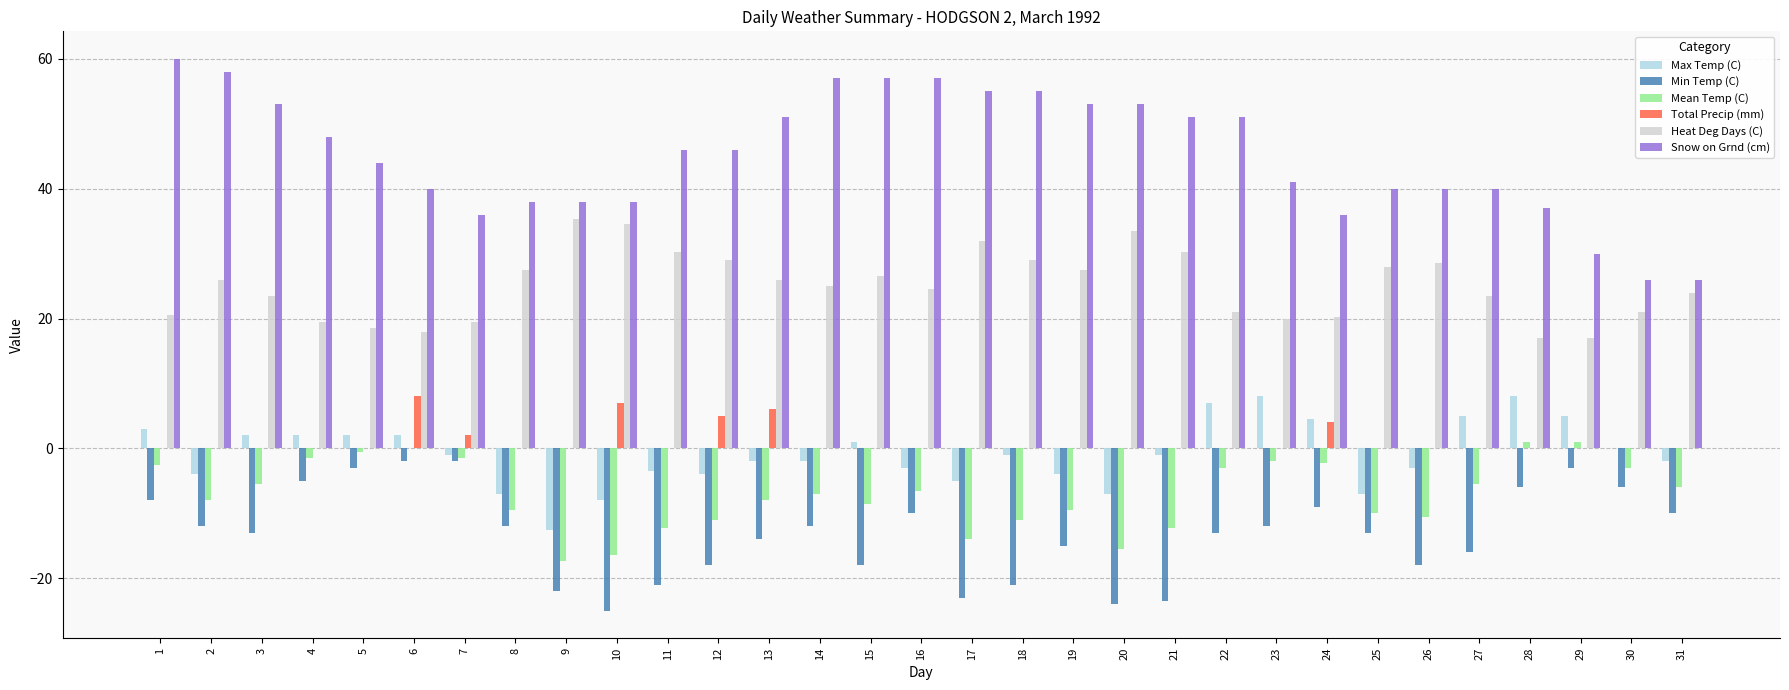

What is the sum of all Max Temp (C) values?

-27.5